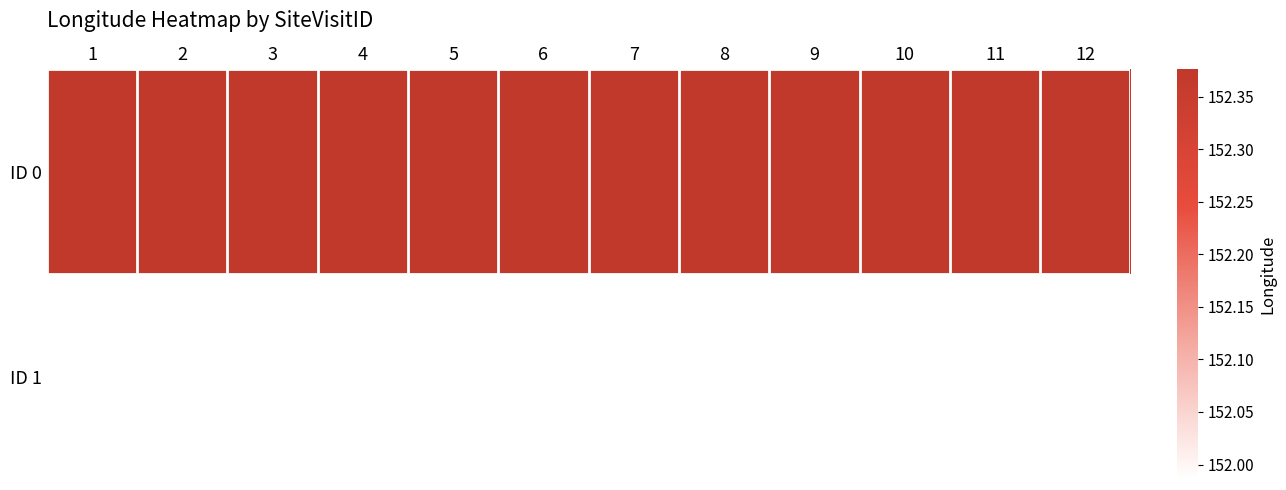

Which series has the largest range (max minus min)?

ID 0